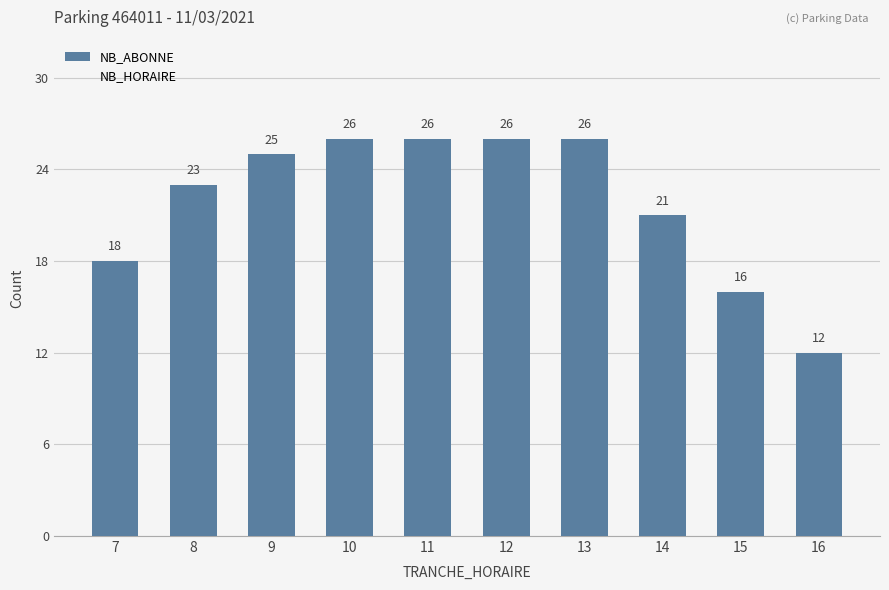

The chart shows a value of 23 at 8. True or false?

True